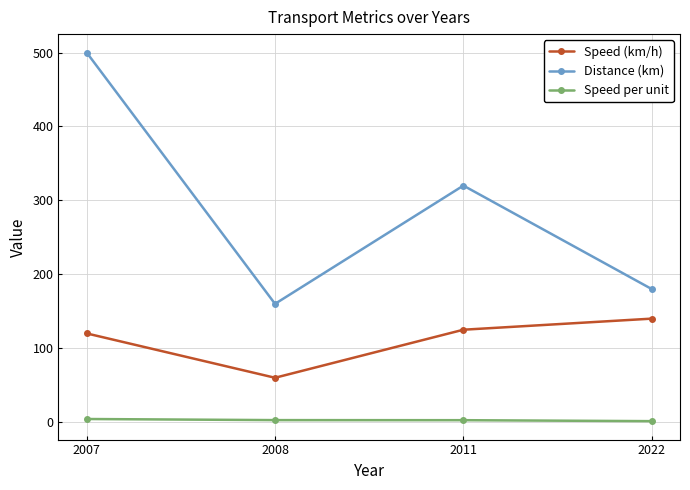

True or false: Distance (km) and Speed (km/h) cross at least once.

False